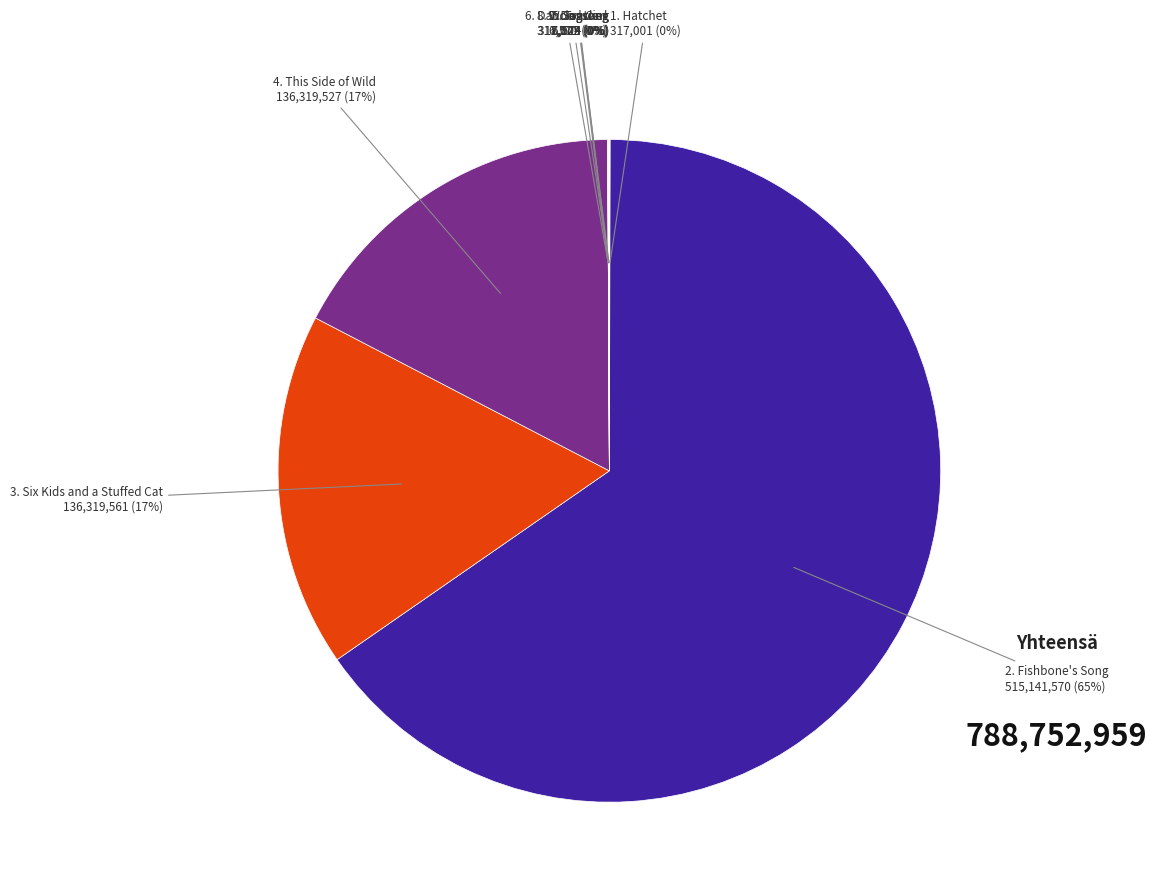

Is there any slice that represents more than half of the pie?

Yes